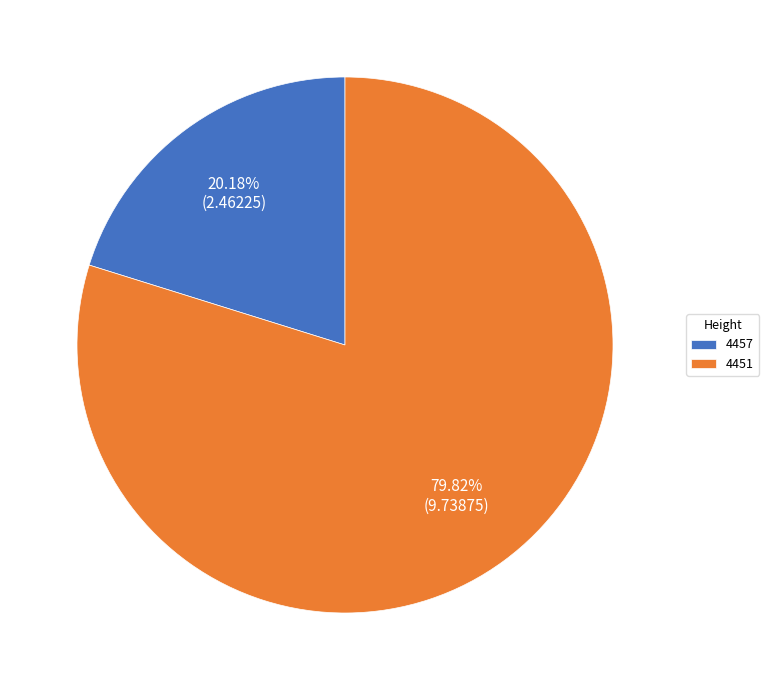

How many segments does this pie chart have?

2